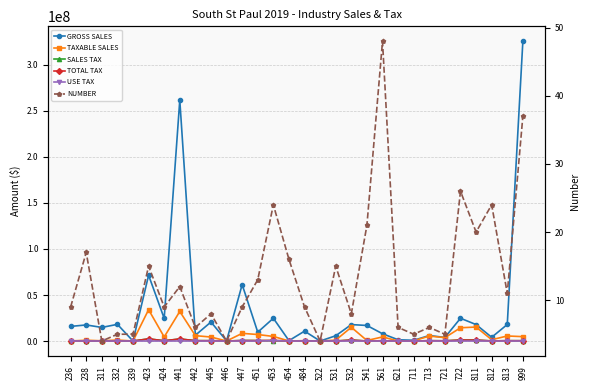

At which label does NUMBER first exceed 9?

238